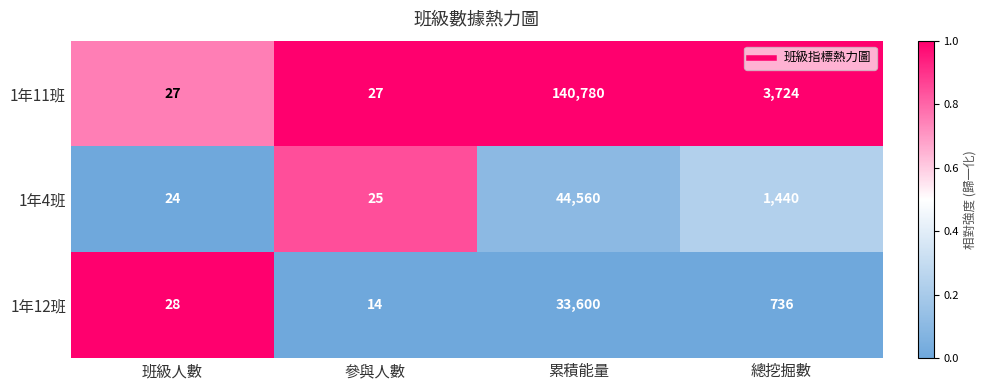

What is the spread (max minus min) of values at 累積能量?

107180